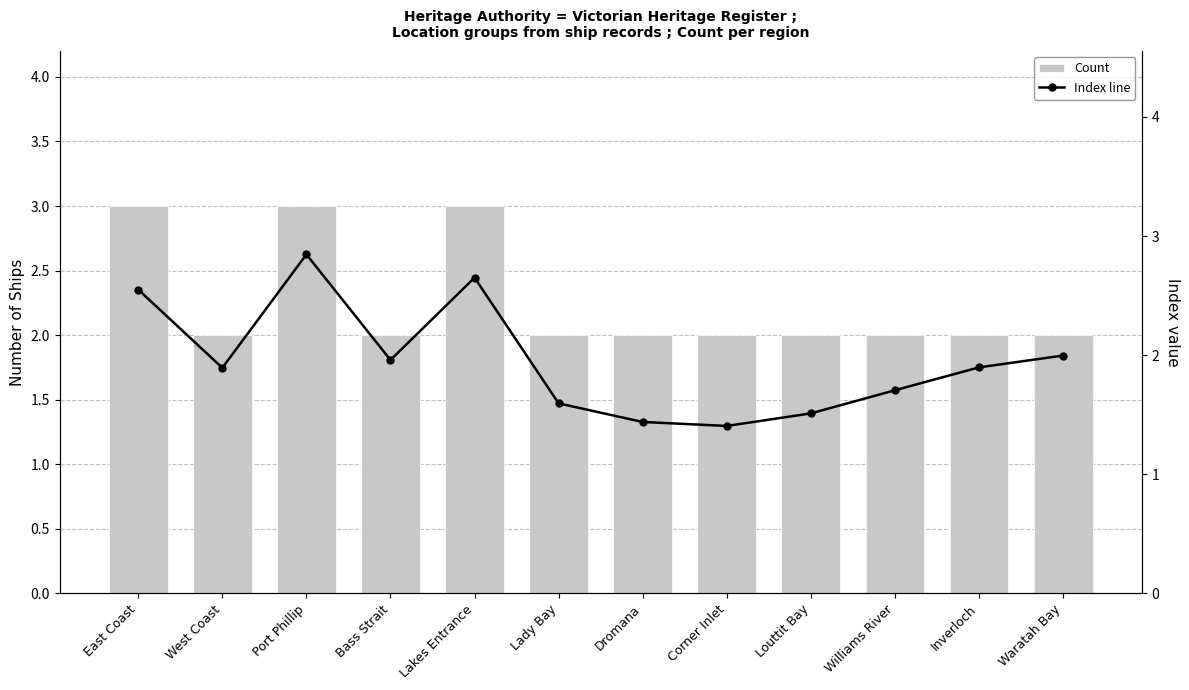

What is the approximate value of Index line at Corner Inlet?

1.4